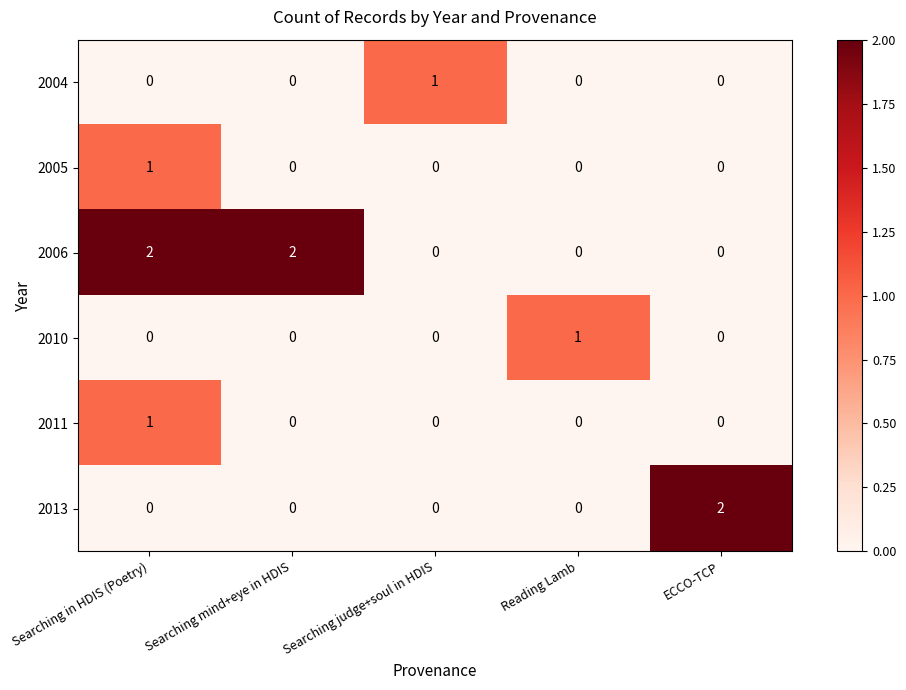

At which label does 2005 reach its peak?

Searching in HDIS (Poetry)